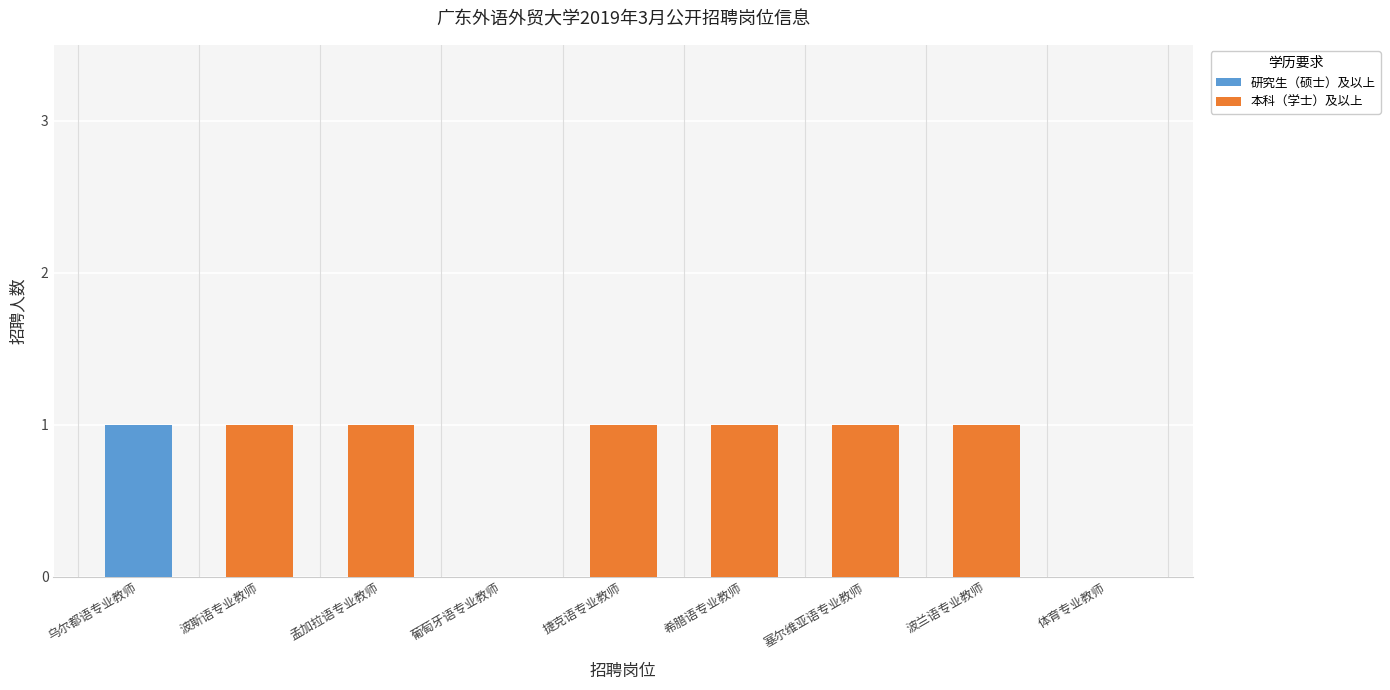

What is the total value across all series at 波兰语专业教师?

1